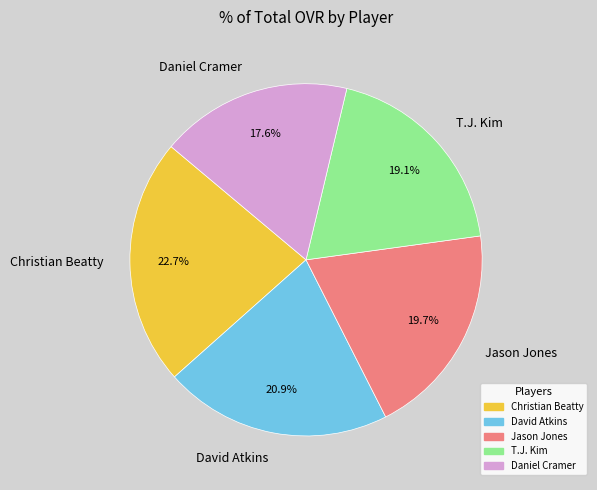

Is it true that Christian Beatty is 32% of the pie?

False